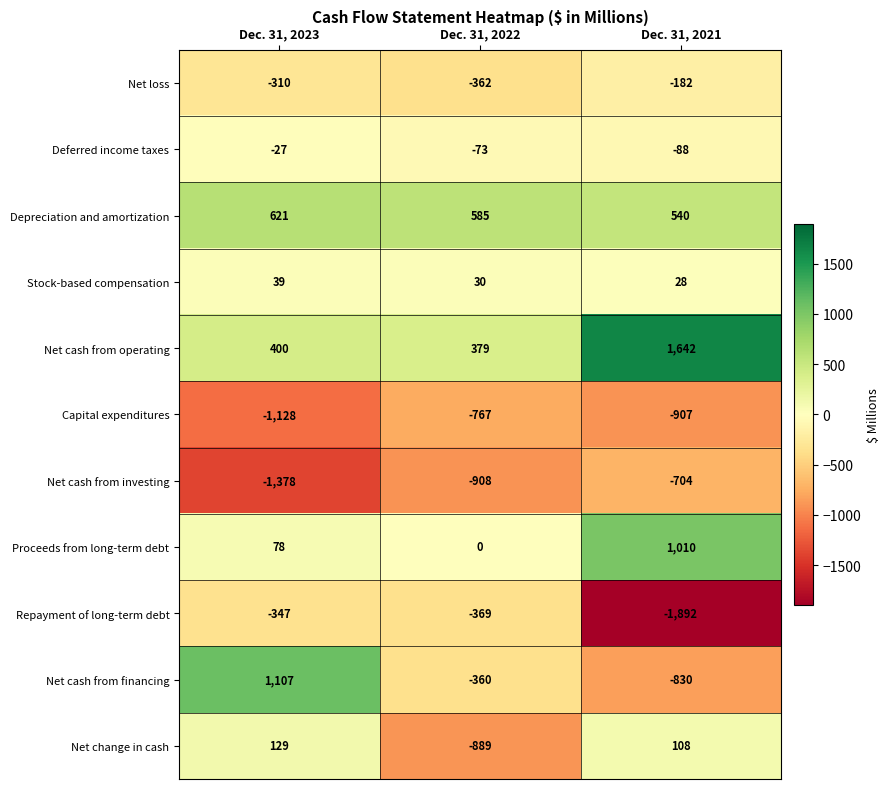

Which series changed the most between Dec. 31, 2022 and Dec. 31, 2021?

Repayment of long-term debt